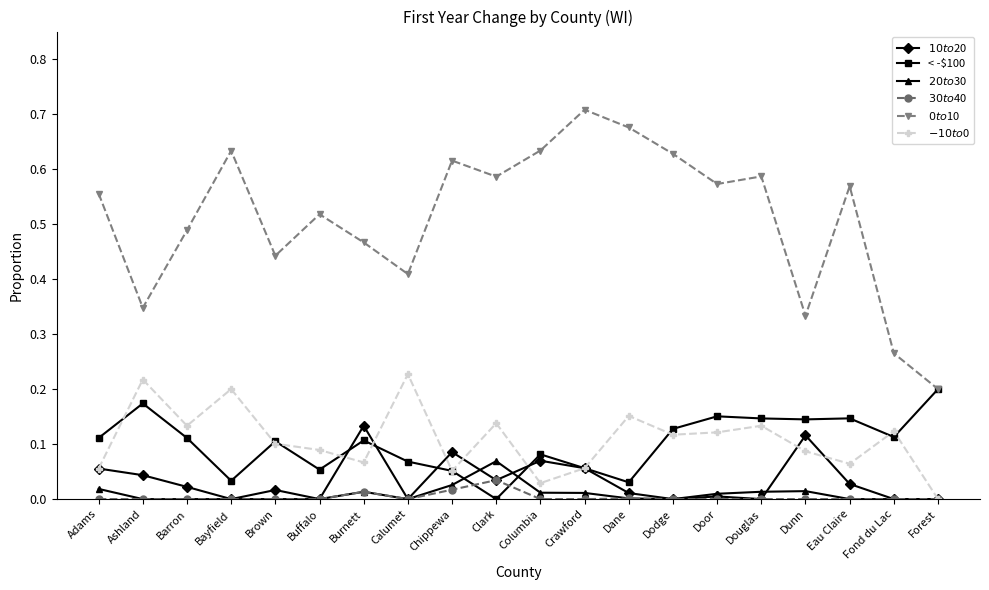

True or false: $0 to $10 and $-10 to $0 intersect in this chart.

False